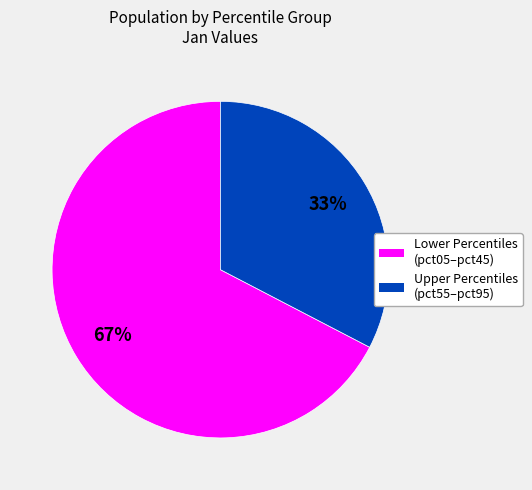

To the nearest percent, what is the average slice percentage?

50%